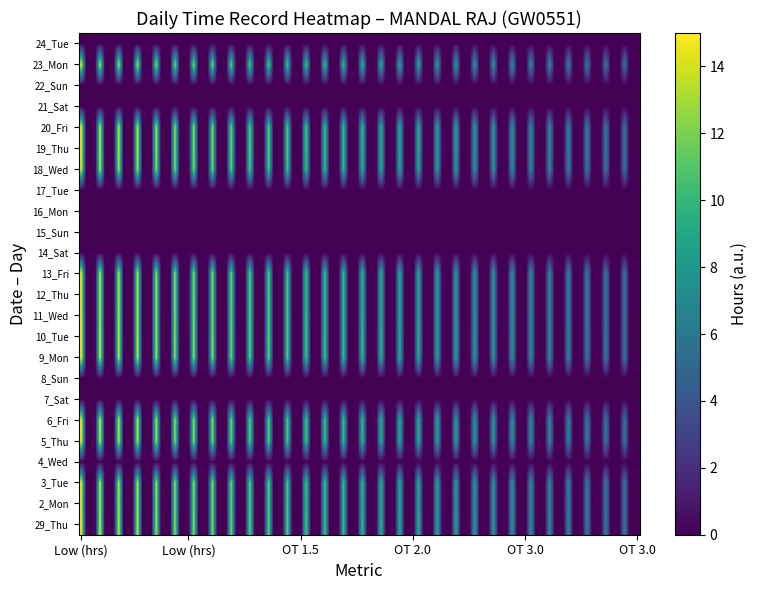

What is the difference between the maximum and minimum values in the 19_Thu series?

14.6